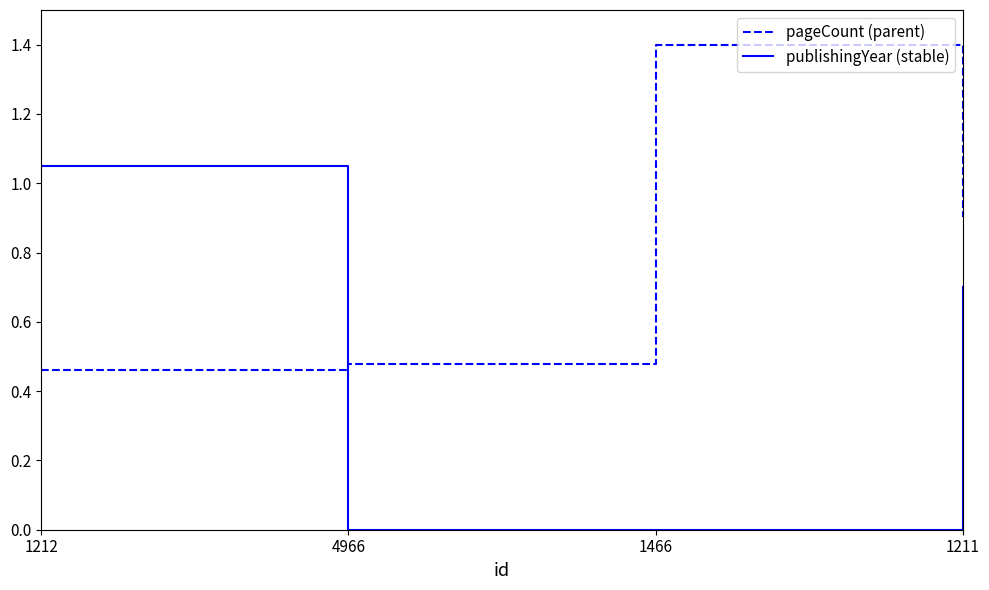

What is the sum of the pageCount (parent) values at 4966 and 1466?

1.9